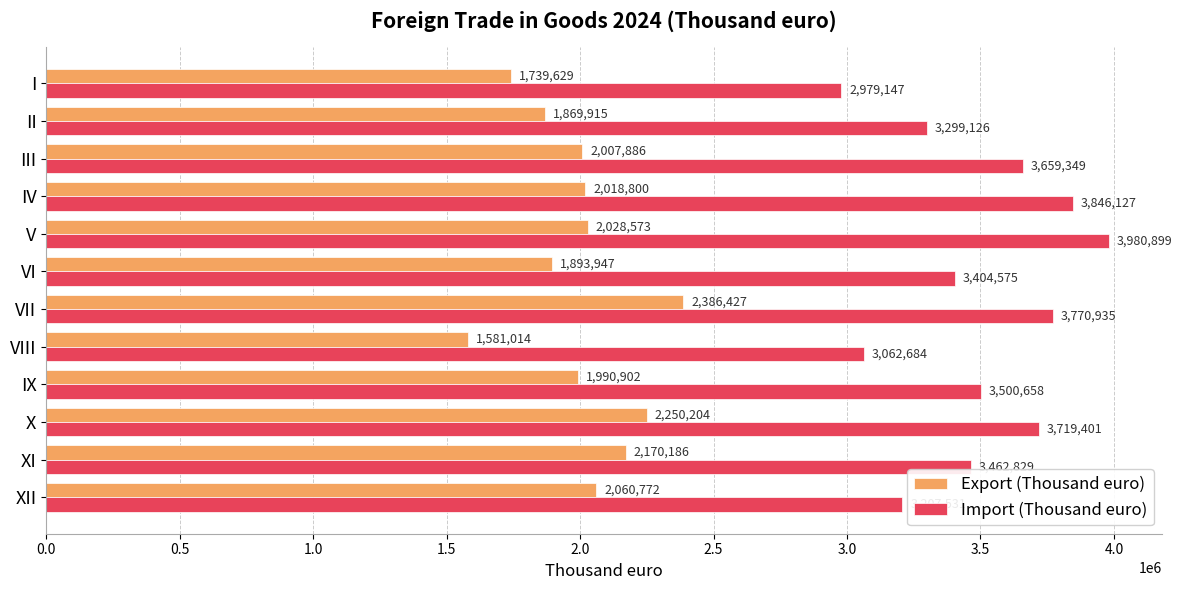

At how many categories does at least one series exceed 2902116?

12